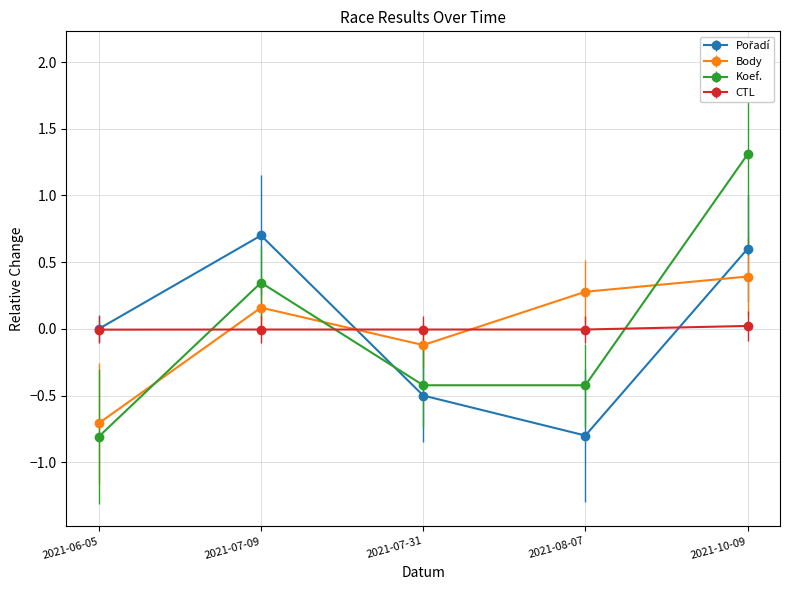

Count the number of data series in this chart.

4